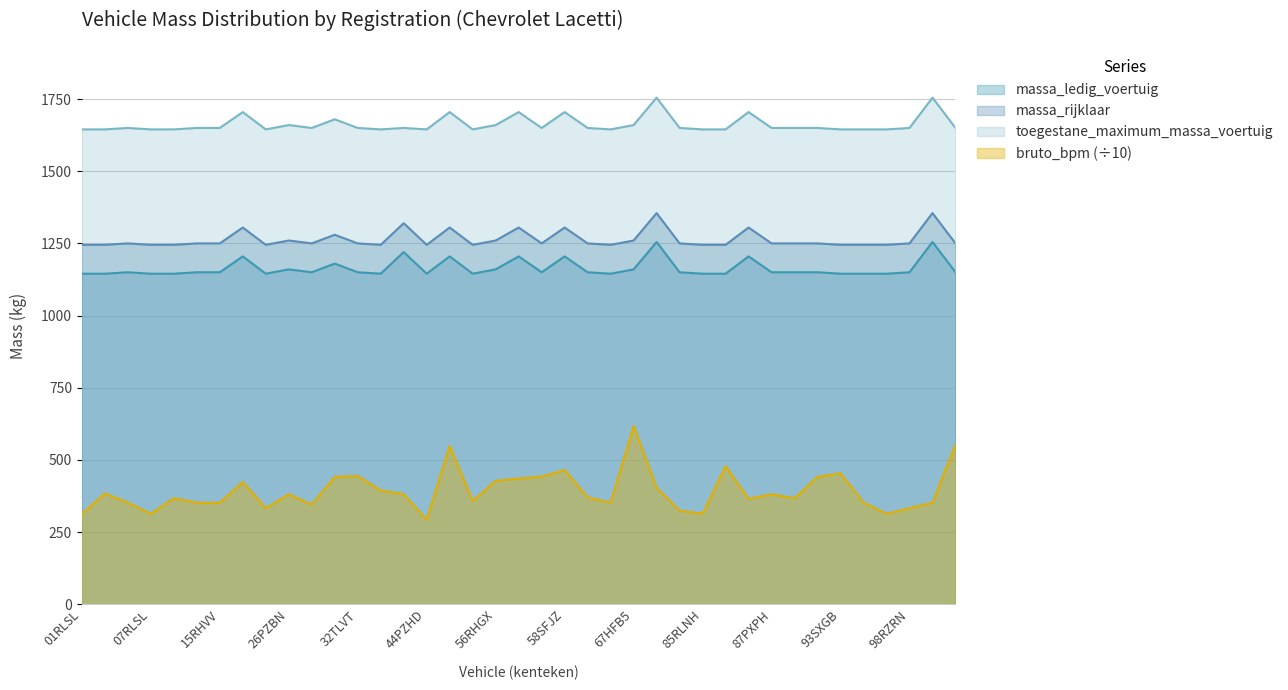

What position from the left is 52TXPD?

18